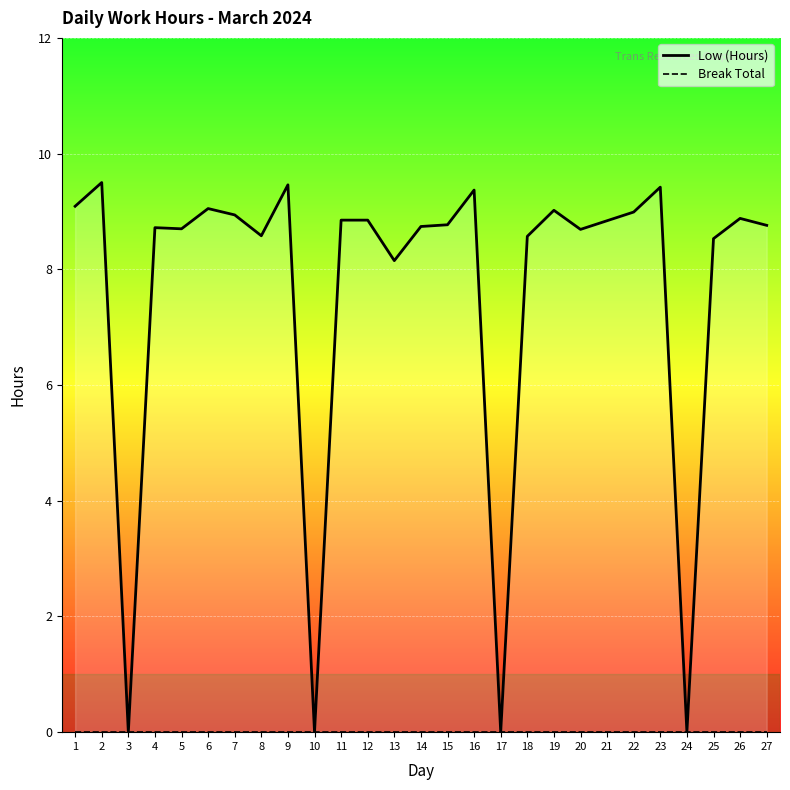

Is the value of Low (Hours) at 16 greater than the value of Break Total at 19?

Yes